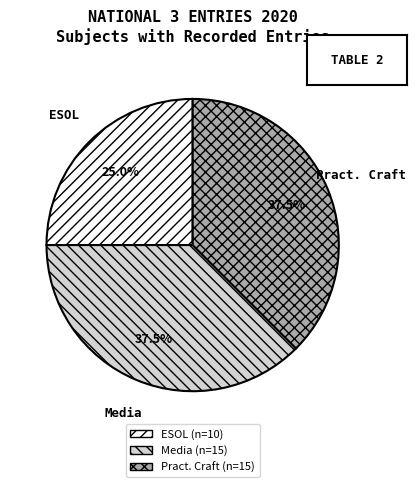

What is the smallest slice in the pie chart?

ESOL